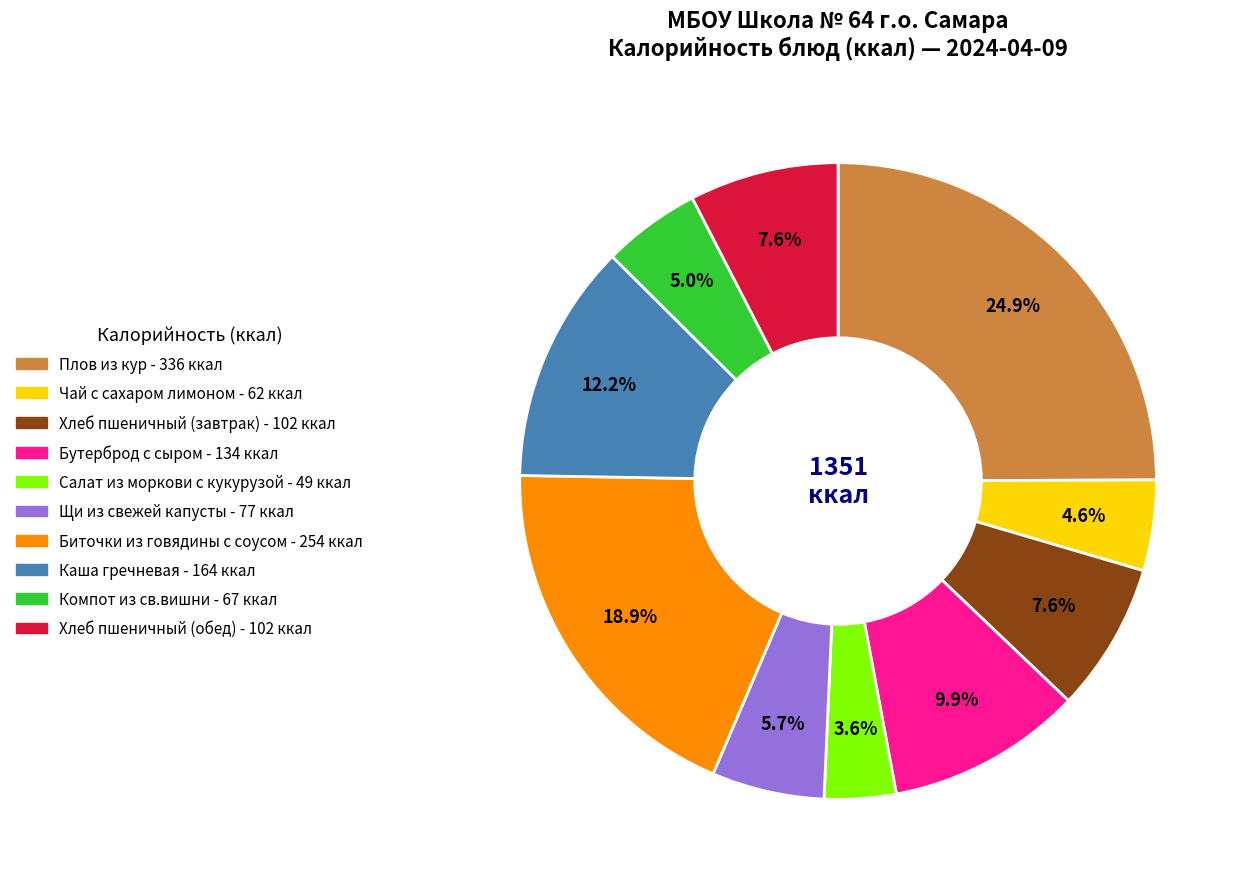

How much of the chart is everything except Компот из св.вишни?

95.0%